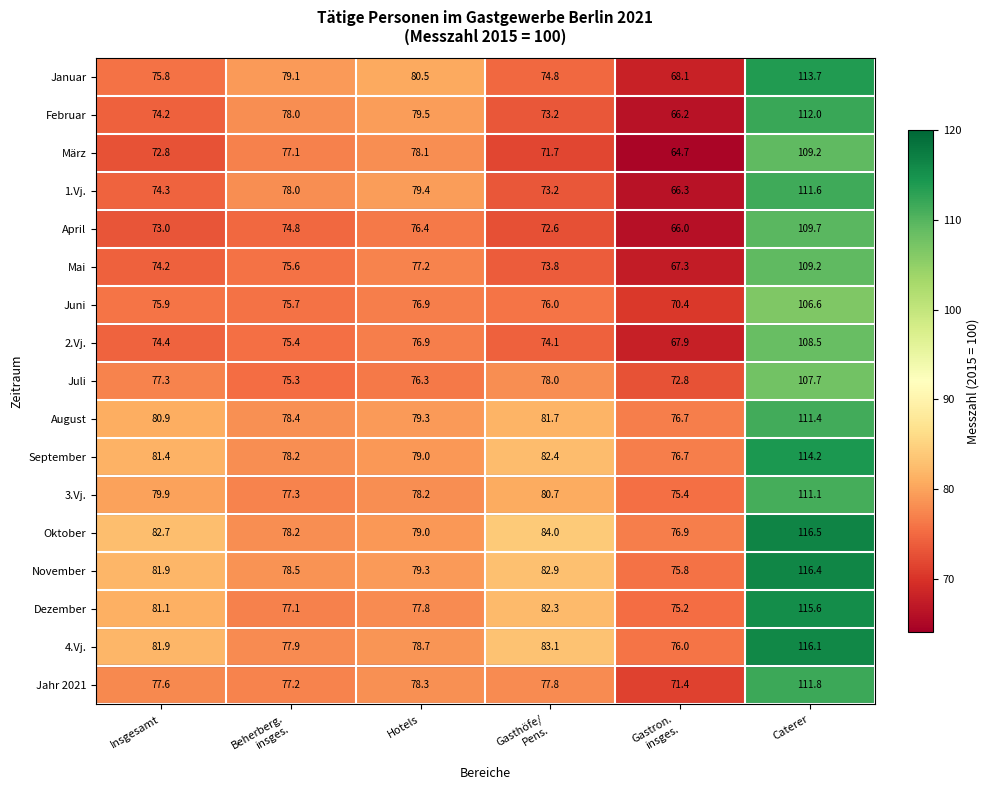

What is the total value across all series at Gasthöfe/
Pens.?

1322.3